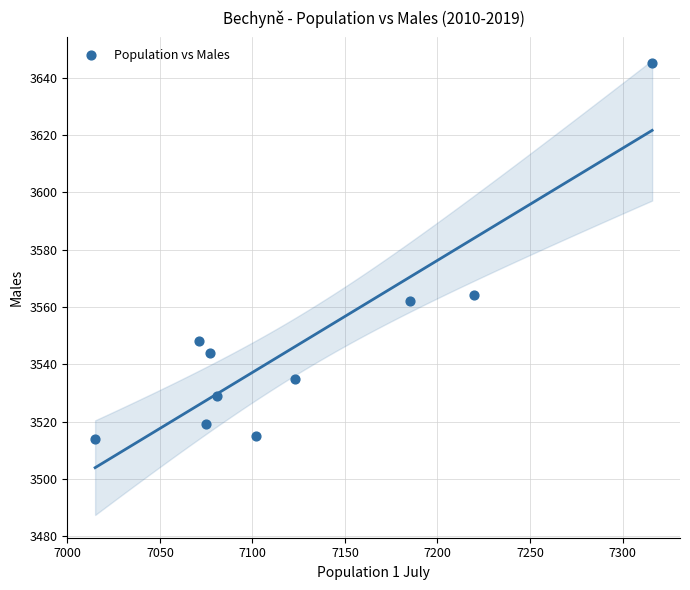

What Y value in the scatter plot is closest to 3579?

3564